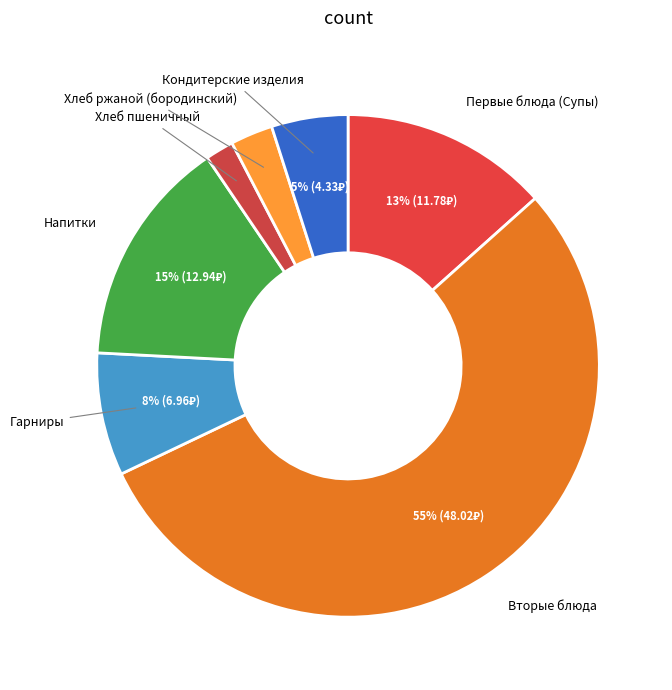

How many slices are in this pie chart?

7